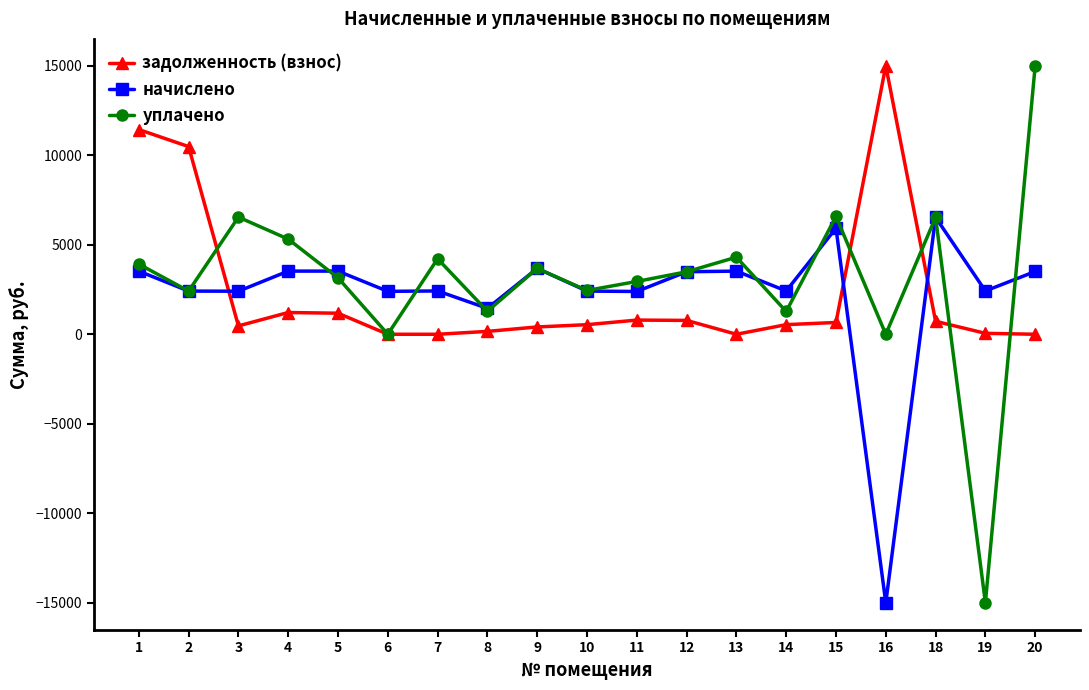

What is the sum of the задолженность (взнос) values at 11 and 10?

1328.0